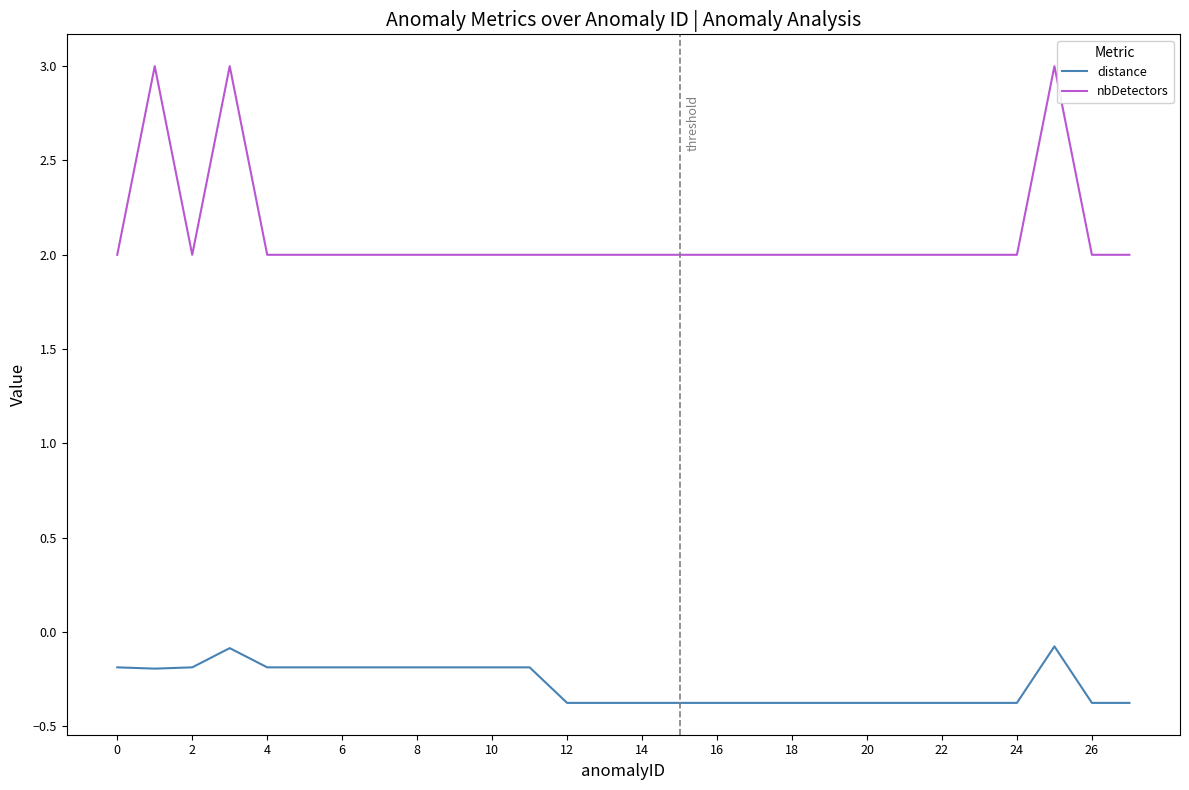

Is this an area chart (filled region under the line)?

No